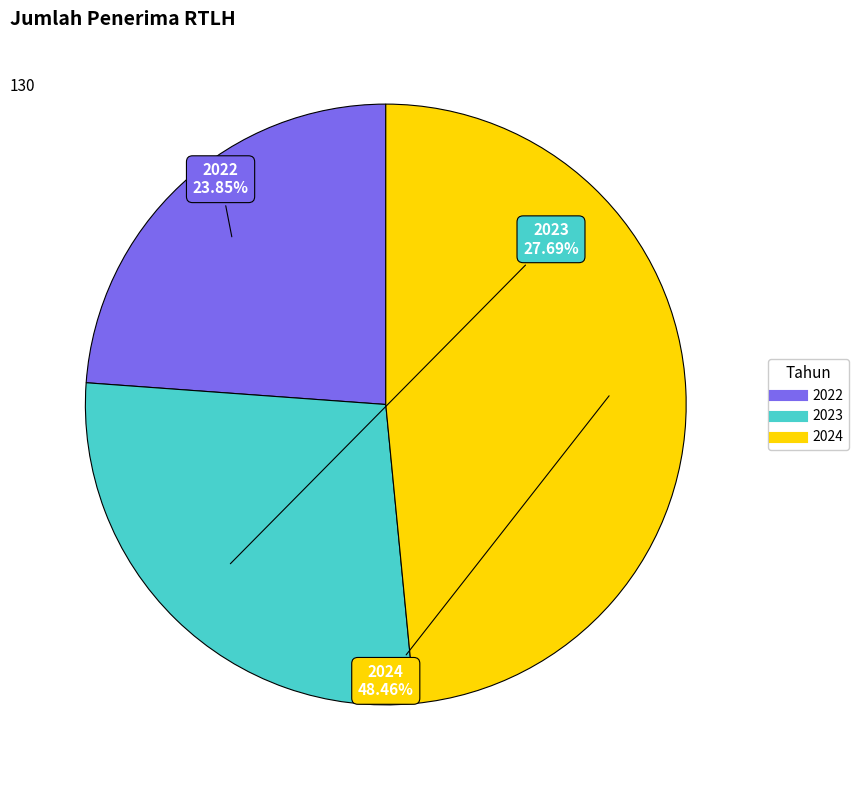

To the nearest percent, what percentage of the pie is 2022?

24%